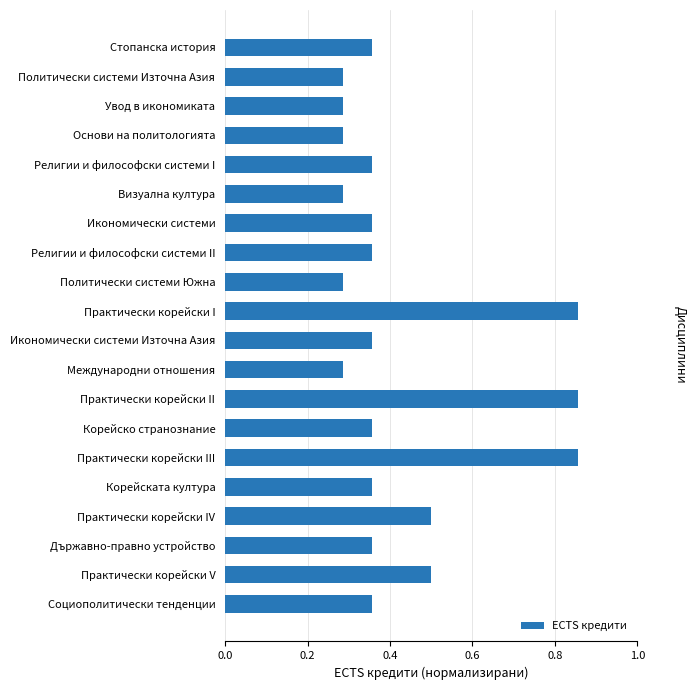

How many values are between 0 and 1?

20